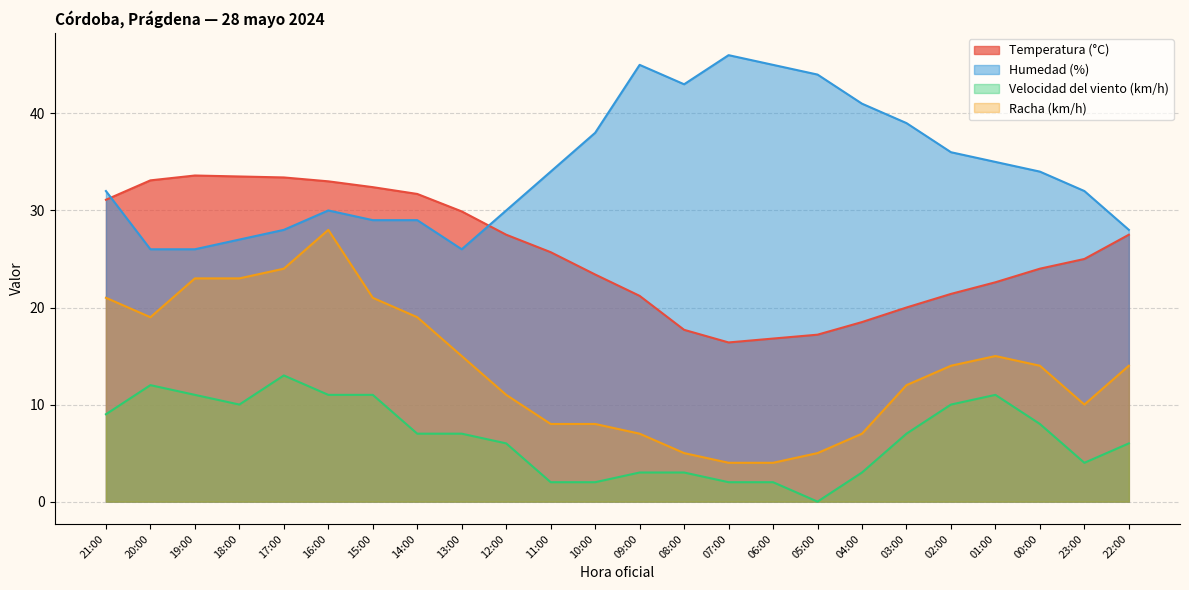

Reading left to right, extract all data points from this chart.

Temperatura (°C): 21:00=31.1	20:00=33.1	19:00=33.6	18:00=33.5	17:00=33.4	16:00=33.0	15:00=32.4	14:00=31.7	13:00=29.9	12:00=27.5	11:00=25.7	10:00=23.4	09:00=21.2	08:00=17.7	07:00=16.4	06:00=16.8	05:00=17.2	04:00=18.5	03:00=20.0	02:00=21.4	01:00=22.6	00:00=24.0	23:00=25.0	22:00=27.5
Humedad (%): 21:00=32.0	20:00=26.0	19:00=26.0	18:00=27.0	17:00=28.0	16:00=30.0	15:00=29.0	14:00=29.0	13:00=26.0	12:00=30.0	11:00=34.0	10:00=38.0	09:00=45.0	08:00=43.0	07:00=46.0	06:00=45.0	05:00=44.0	04:00=41.0	03:00=39.0	02:00=36.0	01:00=35.0	00:00=34.0	23:00=32.0	22:00=28.0
Velocidad del viento (km/h): 21:00=9.0	20:00=12.0	19:00=11.0	18:00=10.0	17:00=13.0	16:00=11.0	15:00=11.0	14:00=7.0	13:00=7.0	12:00=6.0	11:00=2.0	10:00=2.0	09:00=3.0	08:00=3.0	07:00=2.0	06:00=2.0	05:00=0.0	04:00=3.0	03:00=7.0	02:00=10.0	01:00=11.0	00:00=8.0	23:00=4.0	22:00=6.0
Racha (km/h): 21:00=21.0	20:00=19.0	19:00=23.0	18:00=23.0	17:00=24.0	16:00=28.0	15:00=21.0	14:00=19.0	13:00=15.0	12:00=11.0	11:00=8.0	10:00=8.0	09:00=7.0	08:00=5.0	07:00=4.0	06:00=4.0	05:00=5.0	04:00=7.0	03:00=12.0	02:00=14.0	01:00=15.0	00:00=14.0	23:00=10.0	22:00=14.0